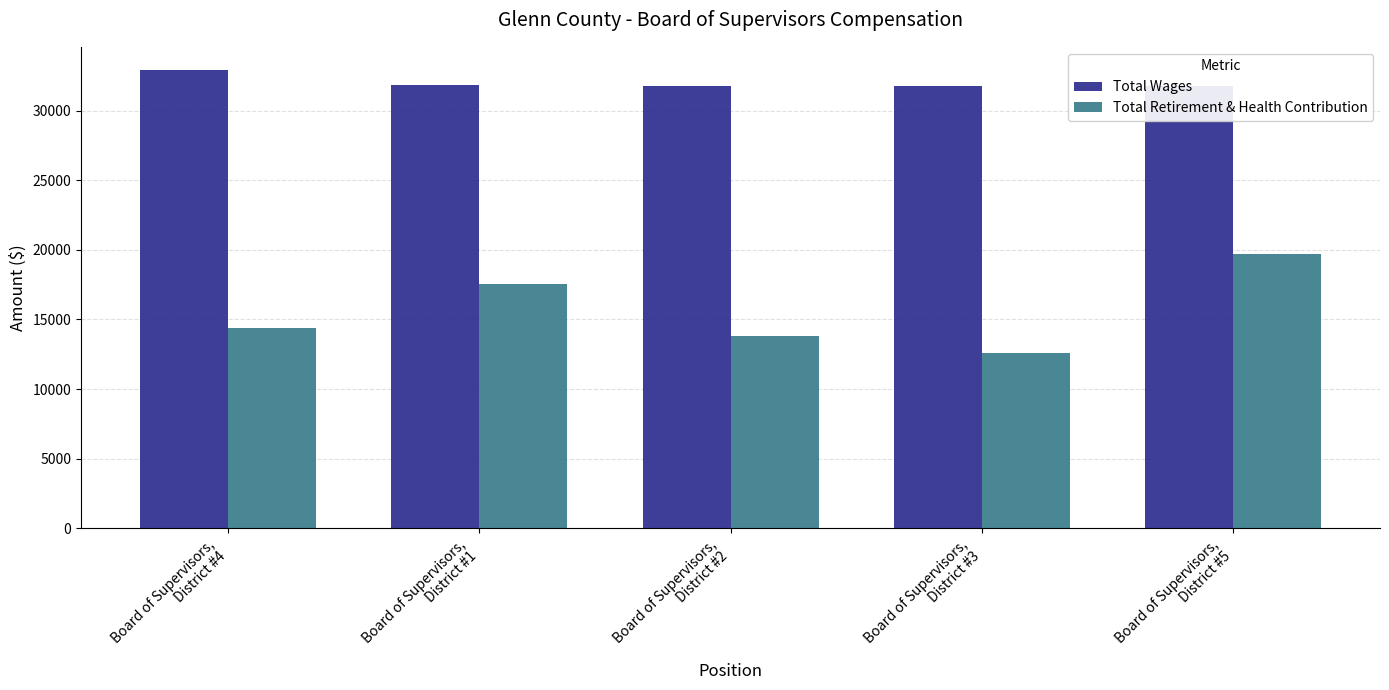

The value of Total Retirement & Health Contribution at Board of Supervisors,
District #3 is 12598. True or false?

True